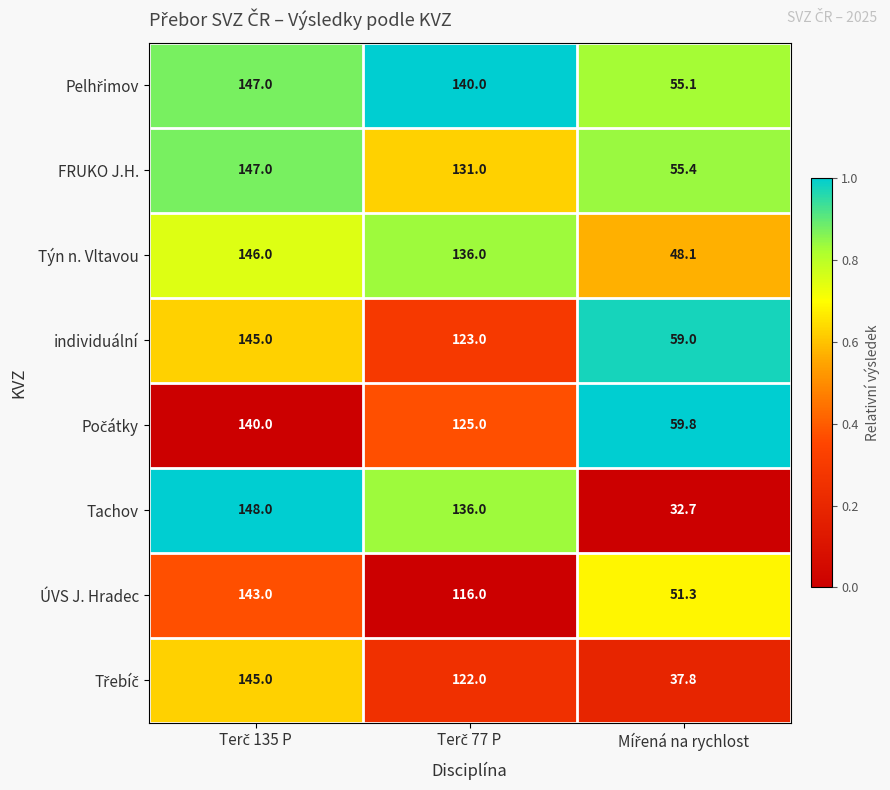

At how many categories does at least one series exceed 45?

3